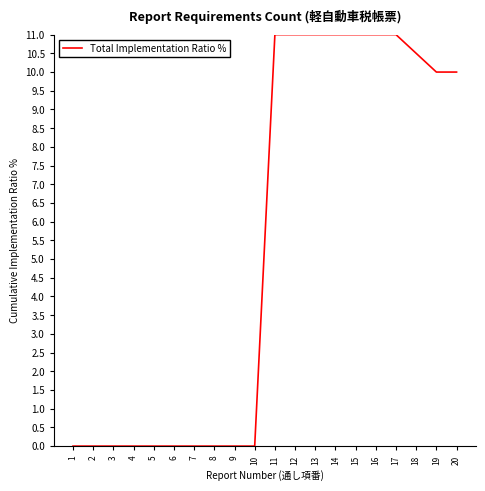

What is the change in value from 3 to 14?

+11.0